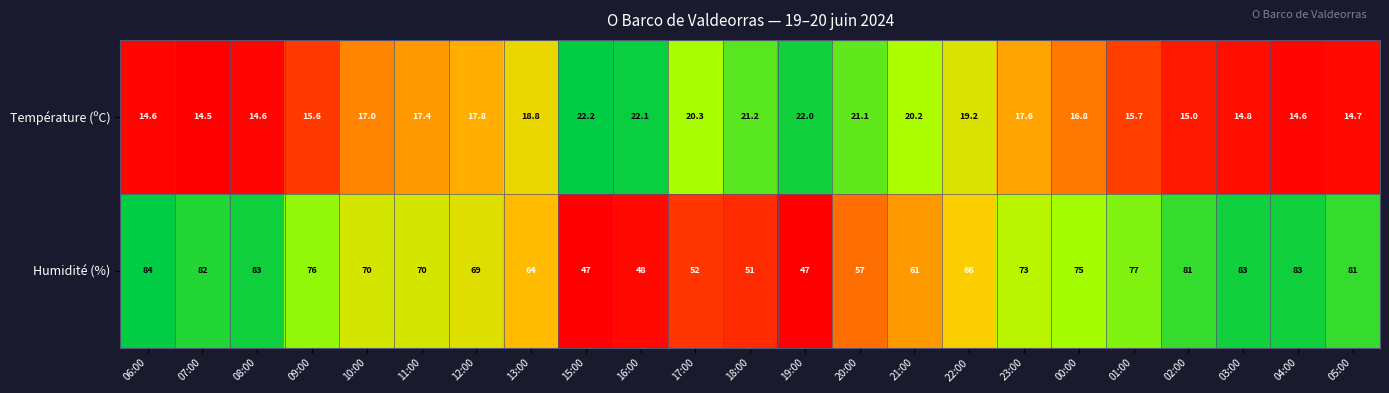

What is the total value across all series at 21:00?

81.2